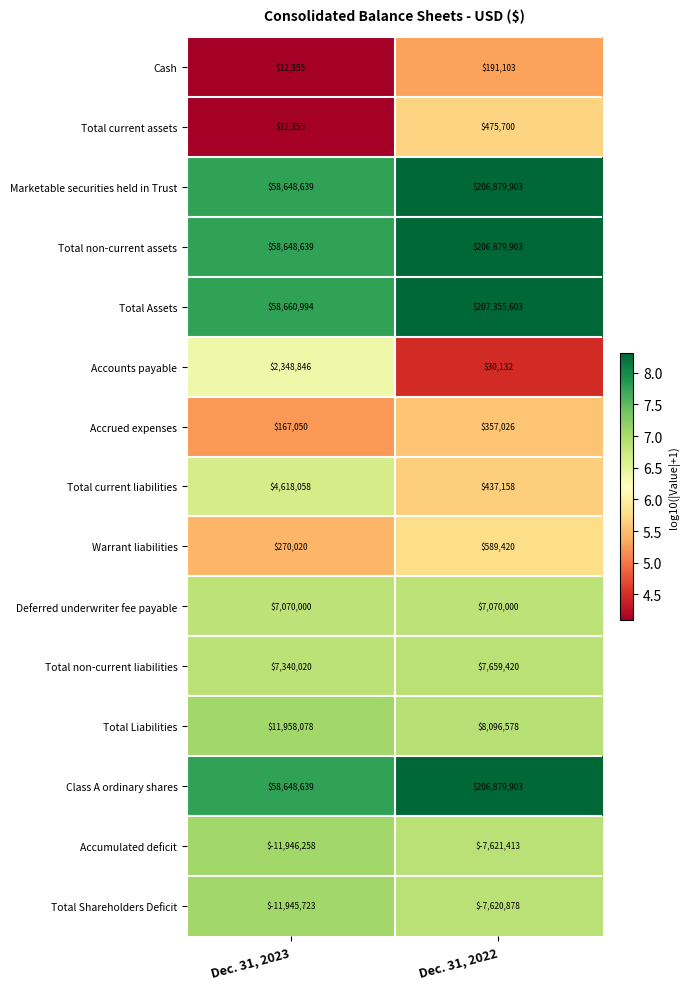

What is the difference between the highest and lowest values at Dec. 31, 2022?

214977016